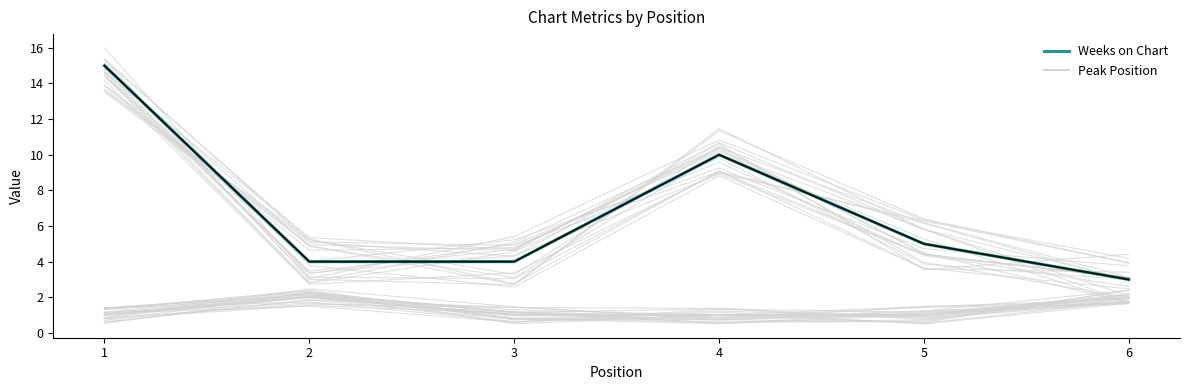

What is the difference between the maximum and minimum values in the Peak Position series?

1